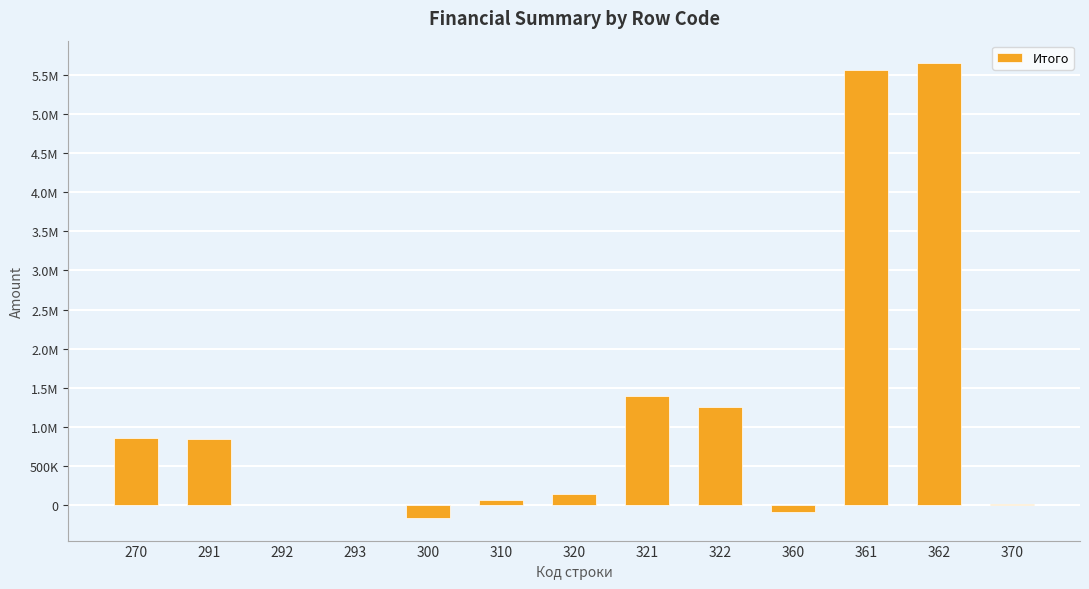

Is it true that the value at 370 is 15860.0?

True